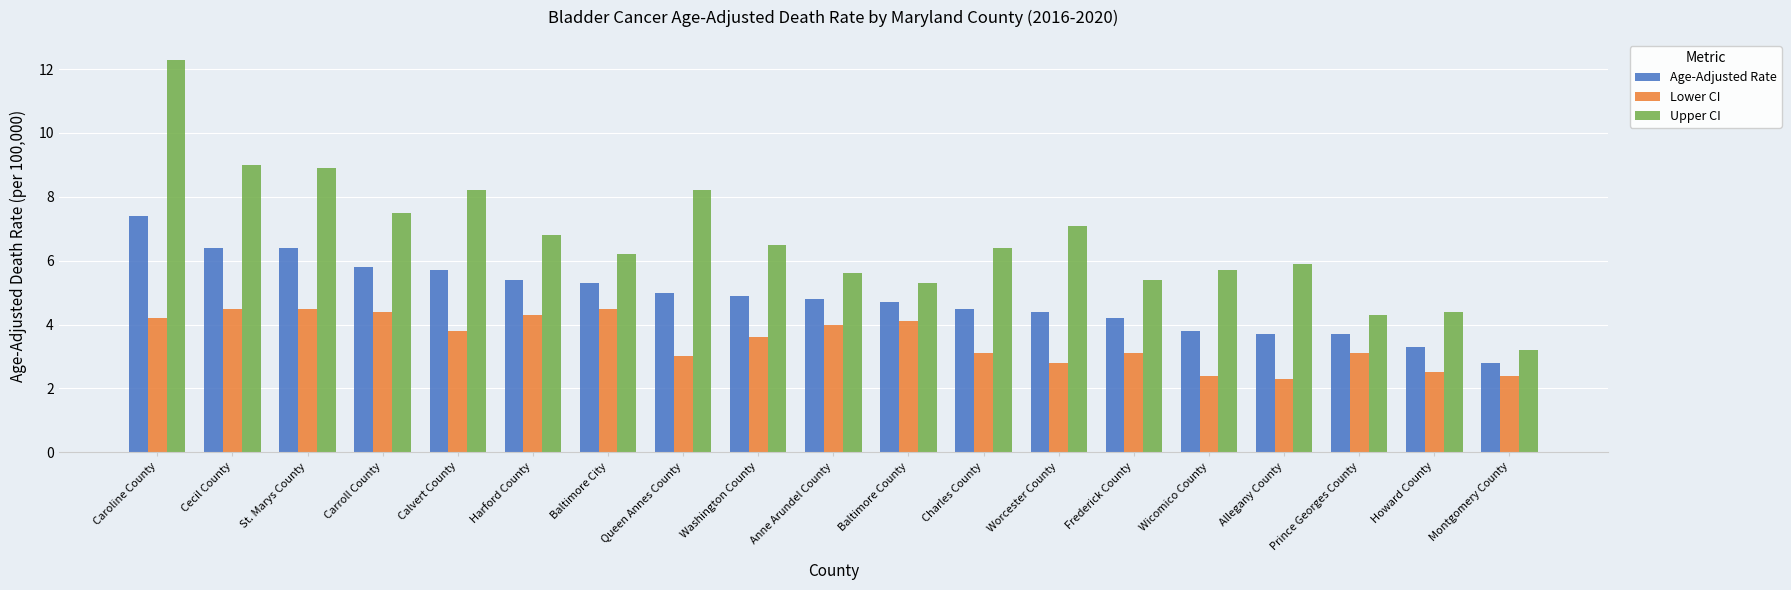

What is the difference between the Lower CI values at Calvert County and Montgomery County?

1.4